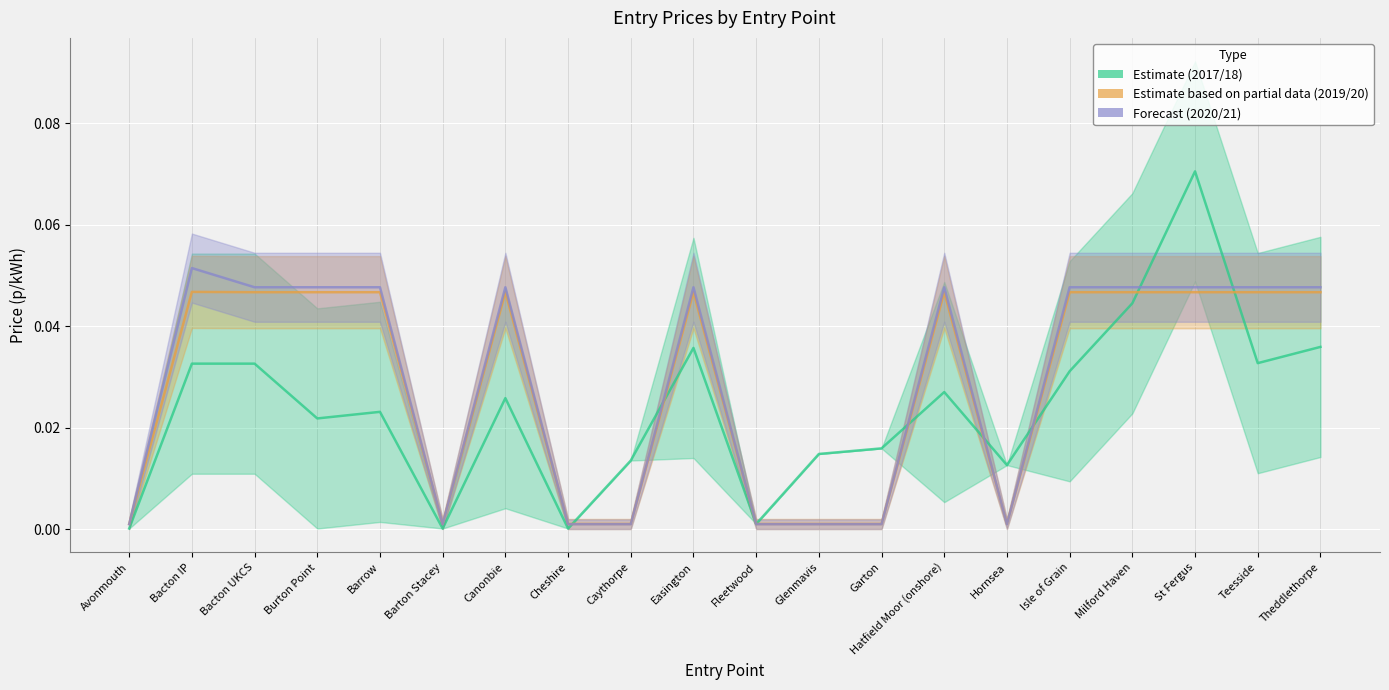

The Estimate (2017/18) series shows 0.0 at Burton Point. True or false?

True